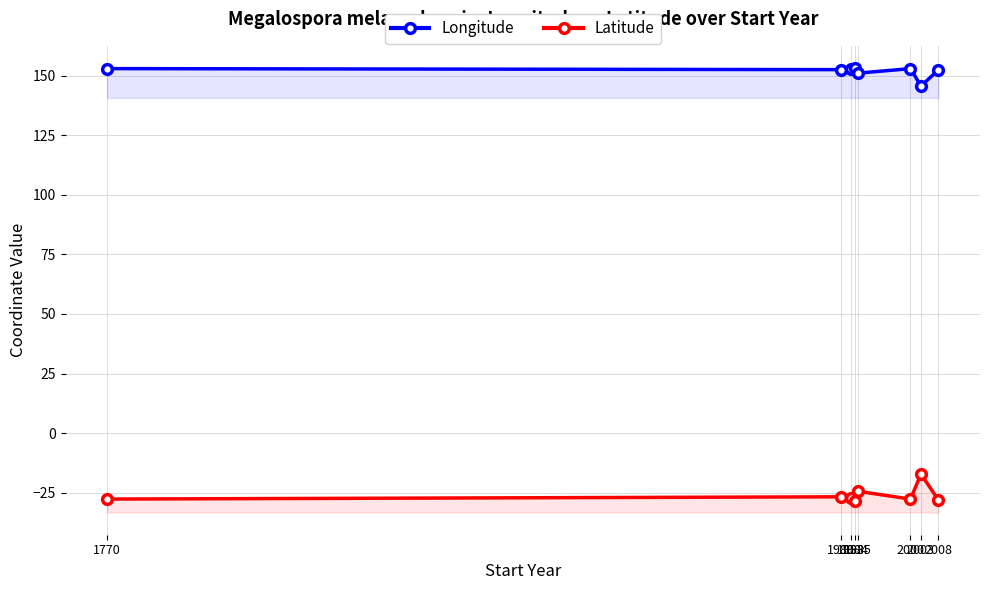

Reading right to left, list all the values displayed in this chart.

Longitude: 152.4	145.6	152.9	151.0	153.1	152.8	152.5	152.9
Latitude: -28.0	-17.1	-27.6	-24.4	-28.3	-27.3	-26.7	-27.6